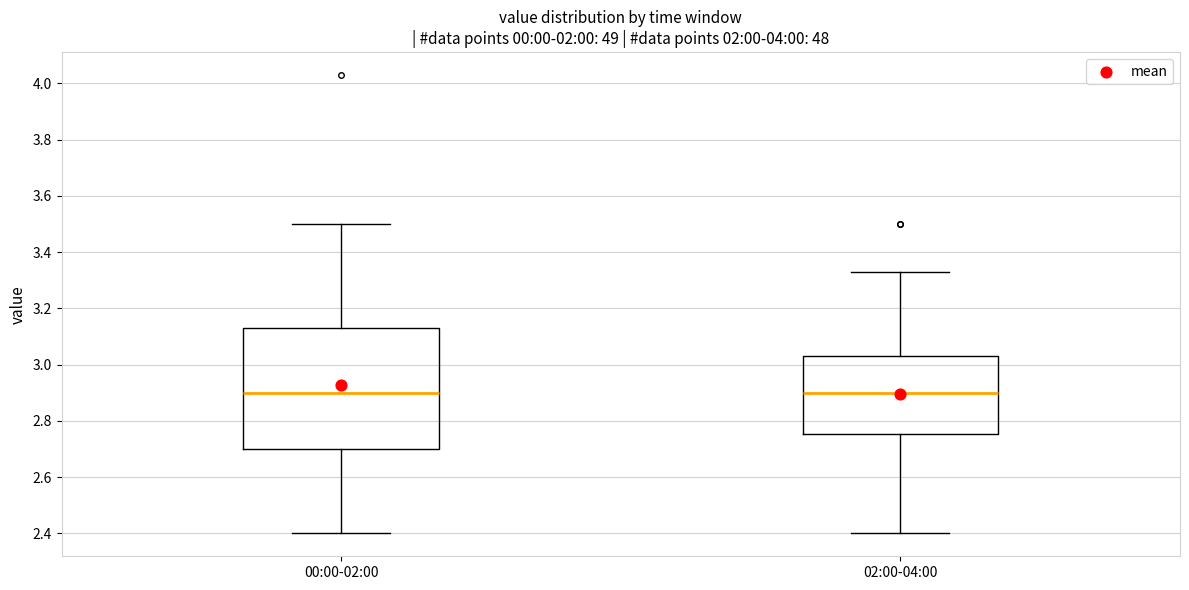

Which box is the tallest, from its lower edge to its upper edge?

00:00-02:00